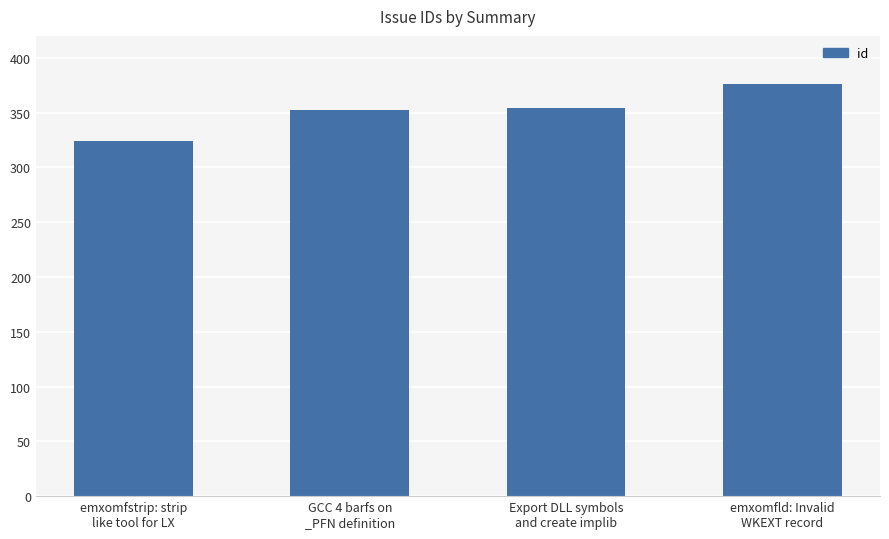

What is the smallest value displayed?

324